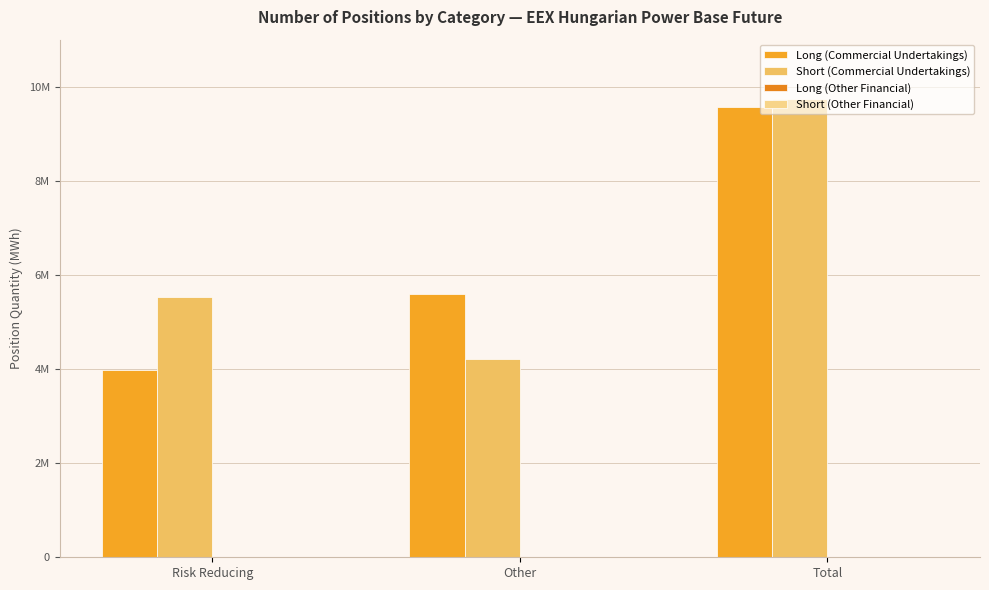

Reading left to right, transcribe all the data shown in this chart.

Long (Commercial Undertakings): Risk Reducing=3985583	Other=5590594	Total=9576177
Short (Commercial Undertakings): Risk Reducing=5525764	Other=4212796	Total=9738560
Long (Other Financial): Risk Reducing=0	Other=0	Total=0
Short (Other Financial): Risk Reducing=0	Other=0	Total=0